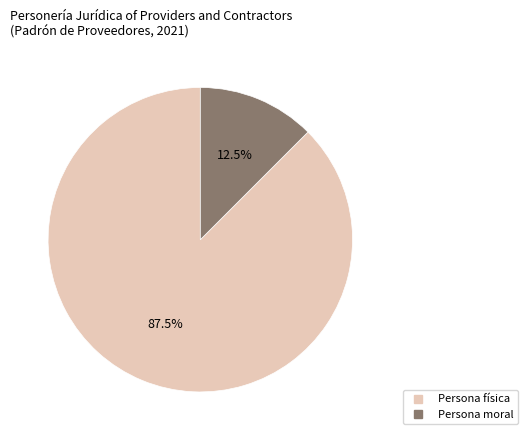

Is there any slice that represents more than half of the pie?

Yes